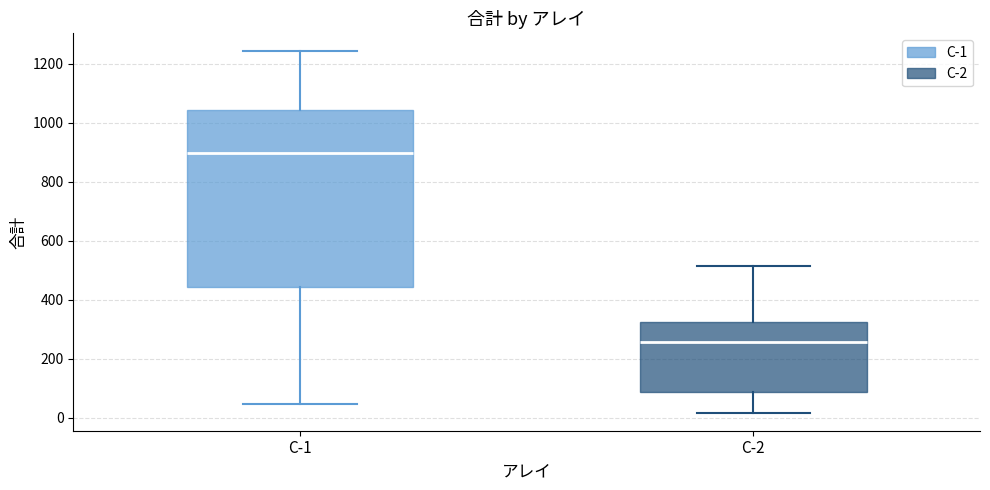

Where does the upper whisker of the box for C-1 end on the y-axis? The values are not printed on the chart, so give them approximately, as read against the axis.

1240